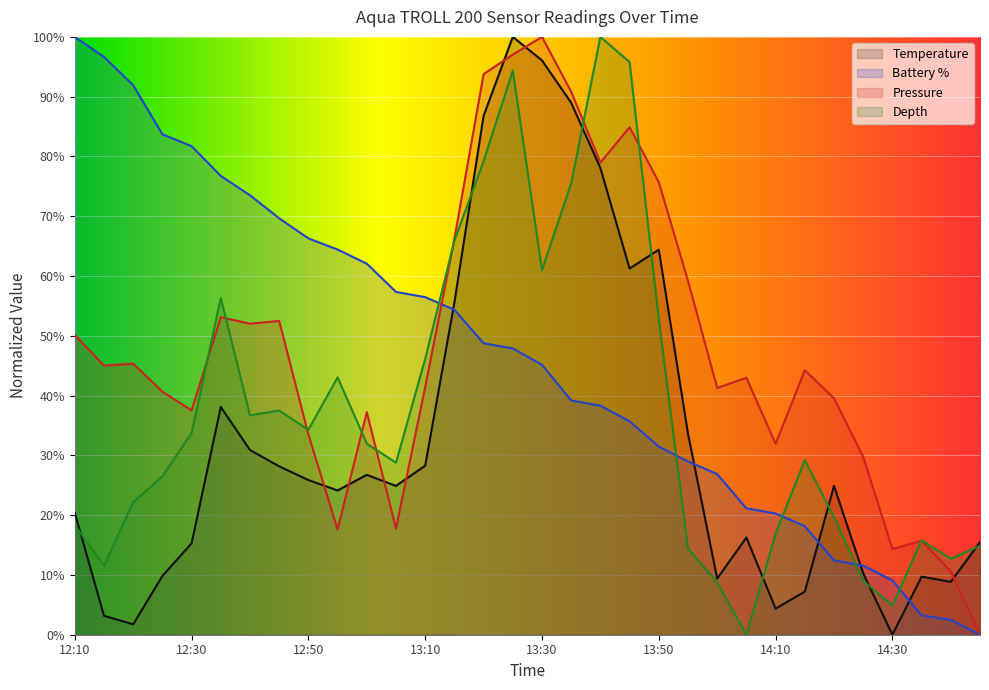

Rank the series by their maximum value, from highest to lowest.

Temperature, Battery %, Pressure, Depth